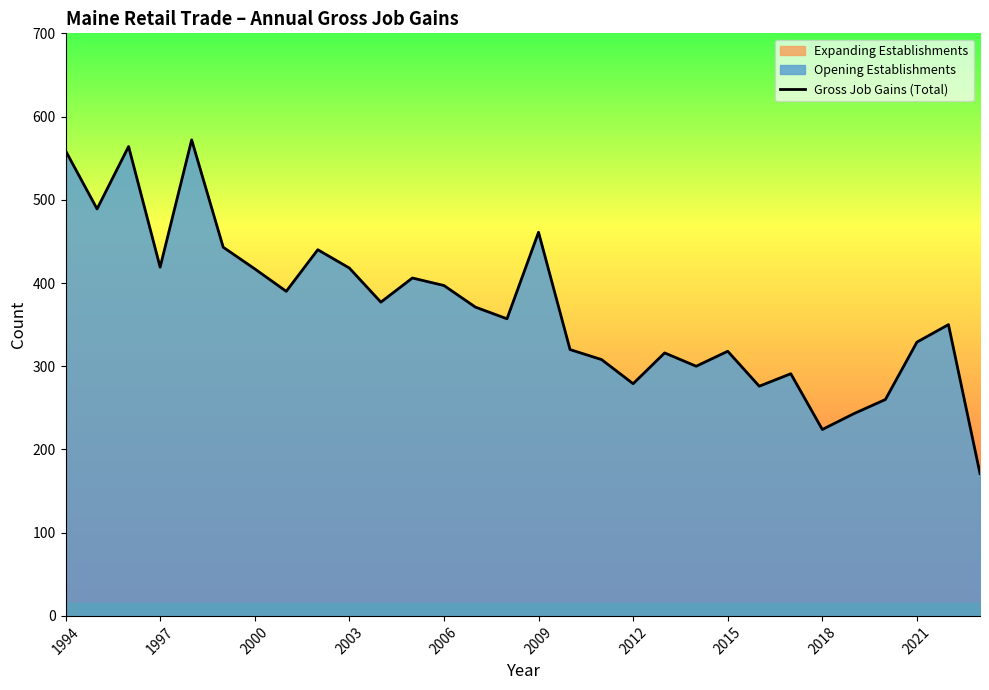

What is the approximate value at 16, to the nearest 10?

320